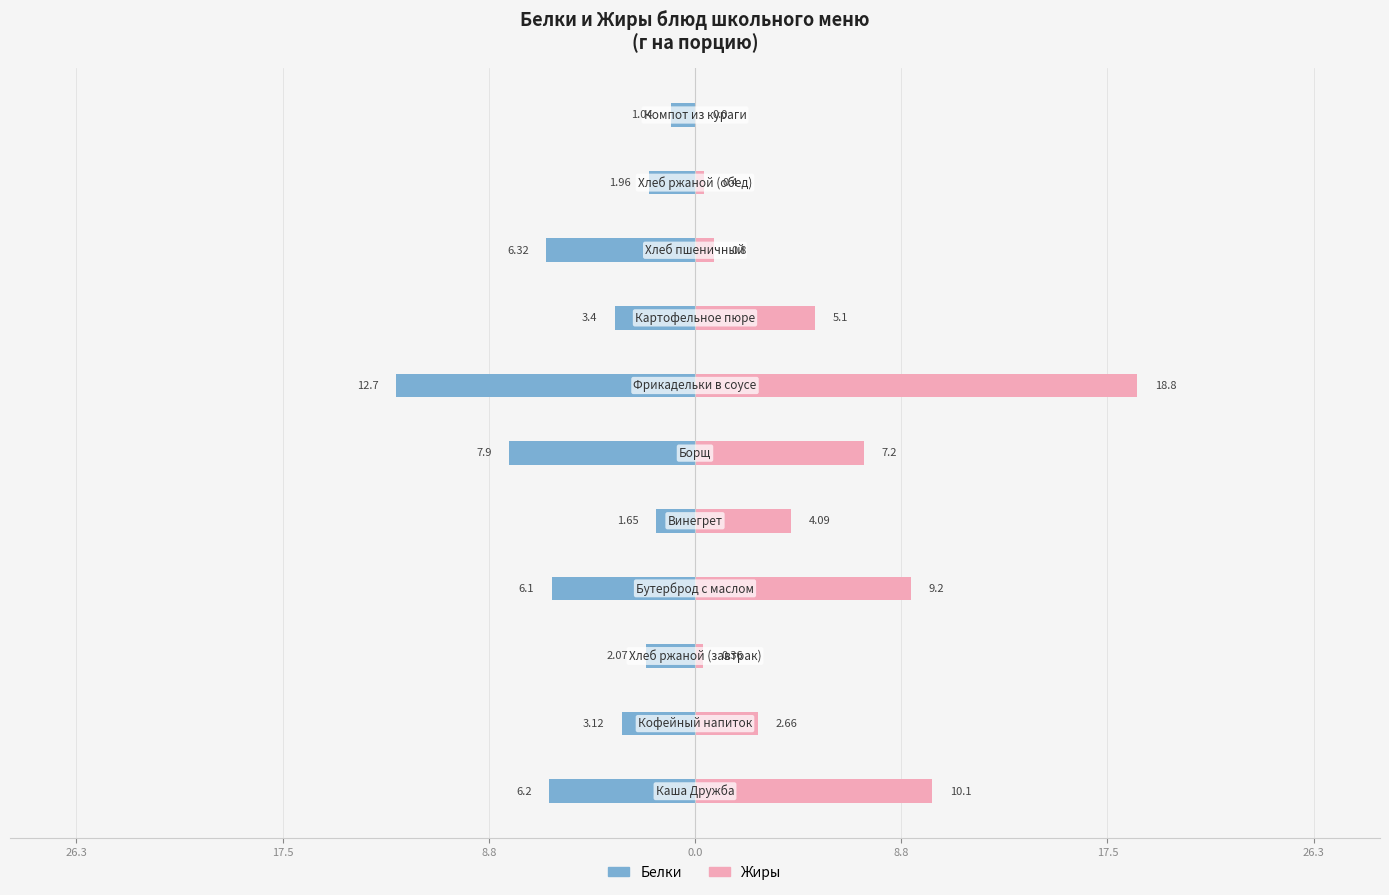

What is the highest value of the Белки series?

-1.0